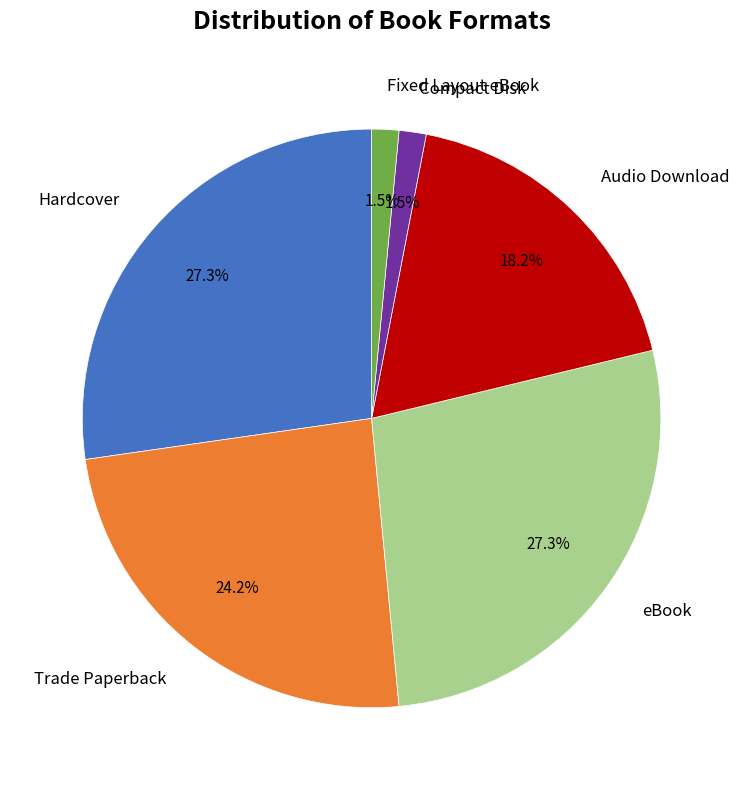

Is there a majority slice in this chart?

No